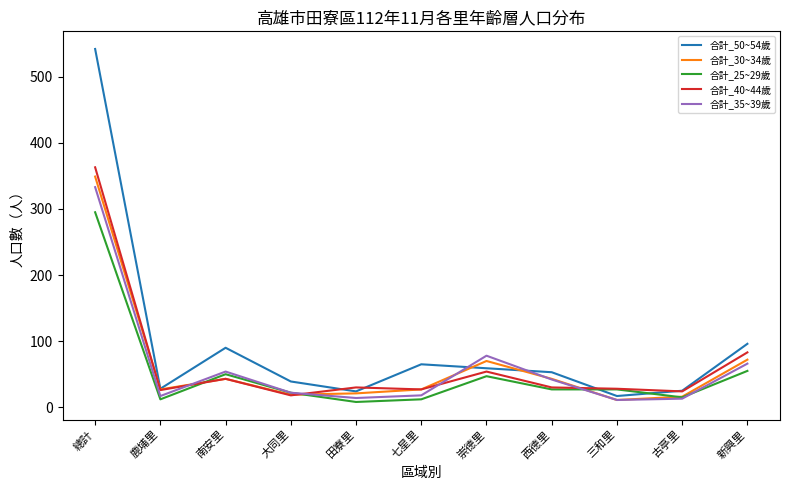

Between 西德里 and 新興里, which series saw the biggest shift?

合計_40~44歲